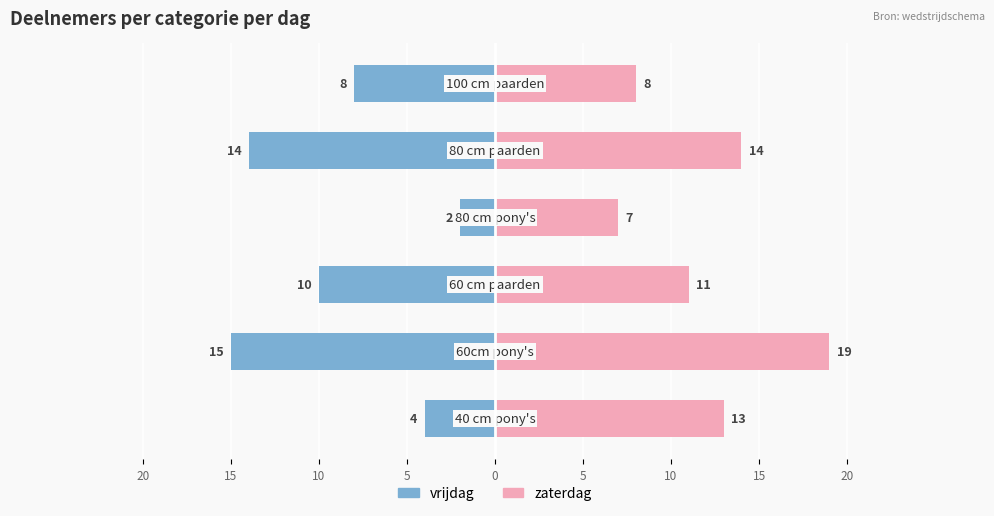

Which has a higher value, 5 or 20?

20